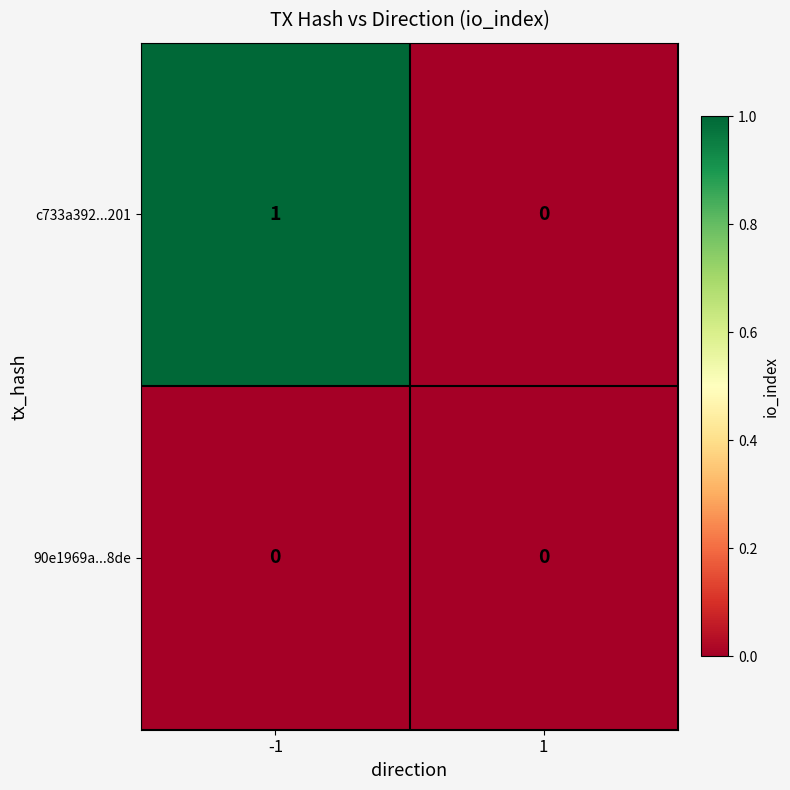

Reading left to right, list all the values displayed in this chart.

c733a392...201: -1=1	1=0
90e1969a...8de: -1=0	1=0